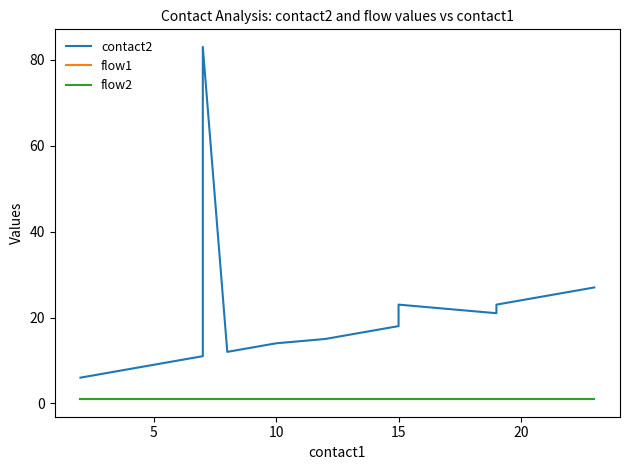

True or false: flow1 and contact2 cross at least once.

False